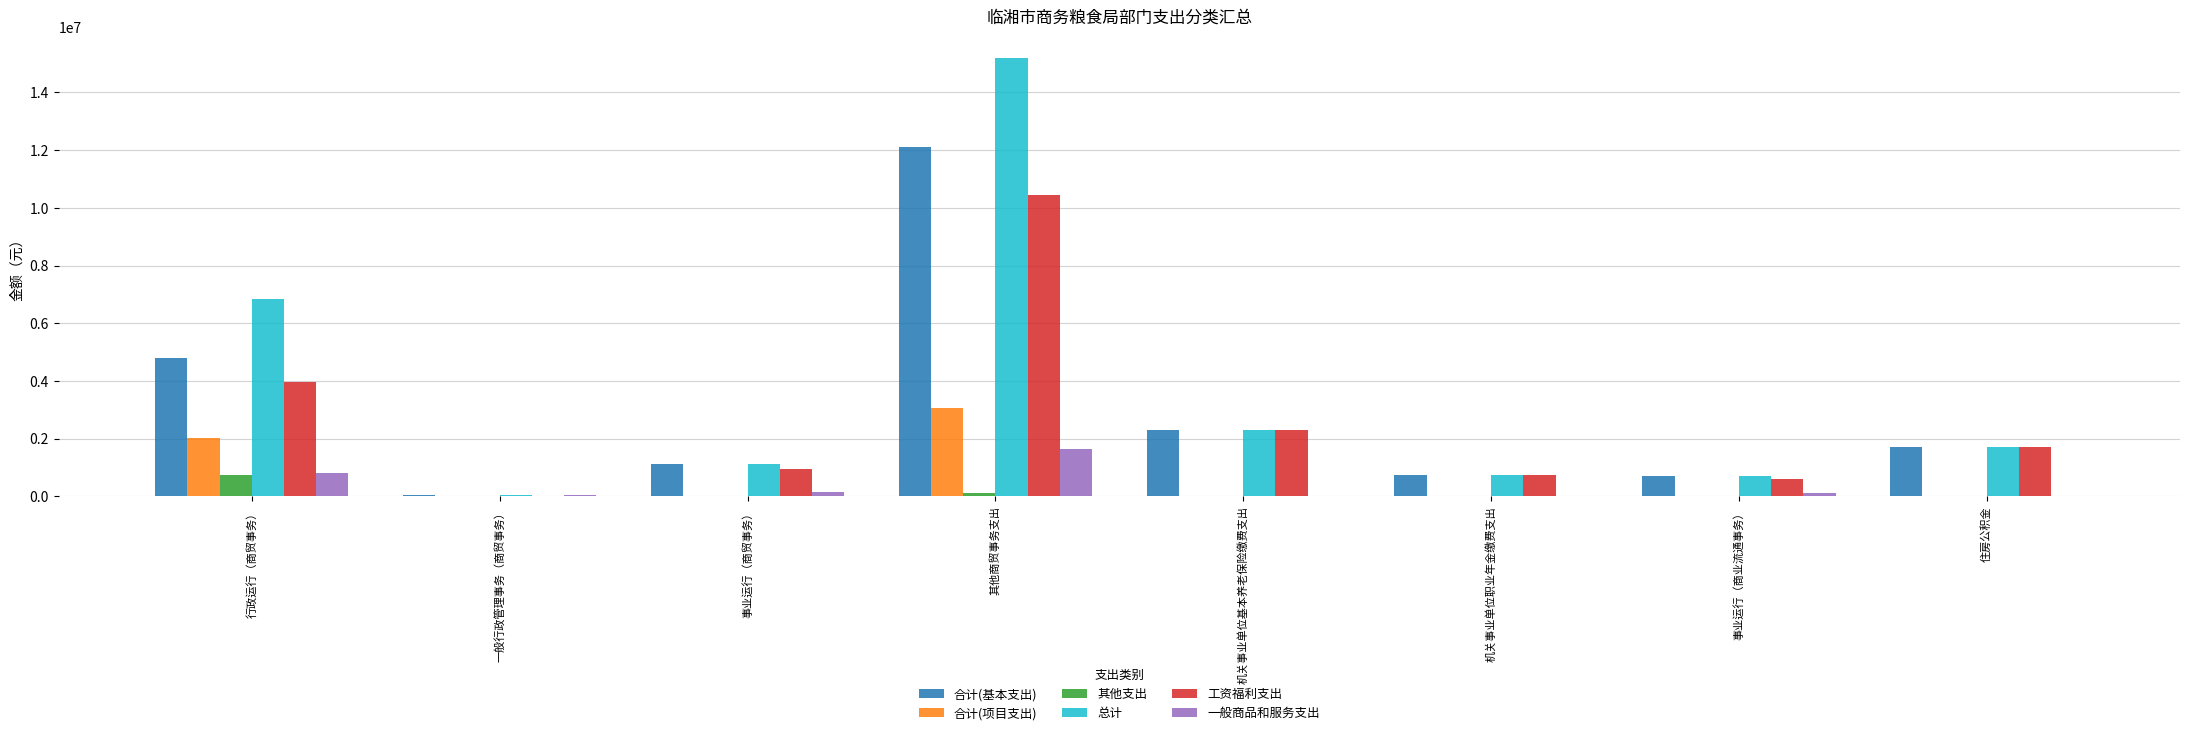

What is the spread (max minus min) of values at 事业运行（商业流通事务）?

708798.3